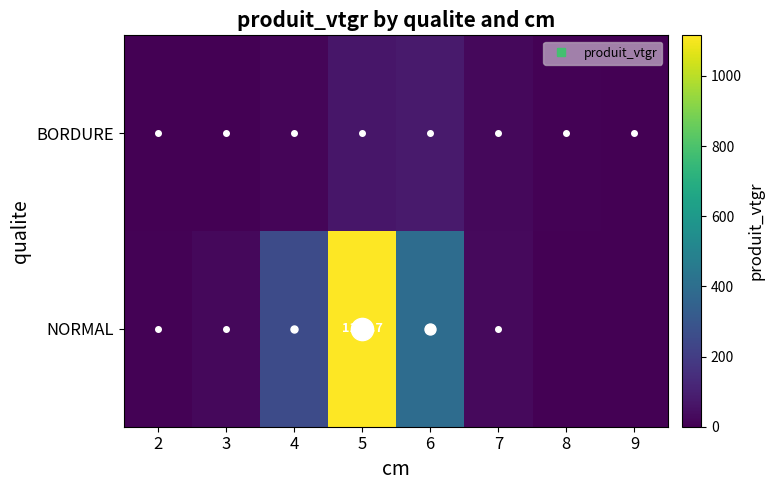

The value of NORMAL at 8 is 0.0. True or false?

True